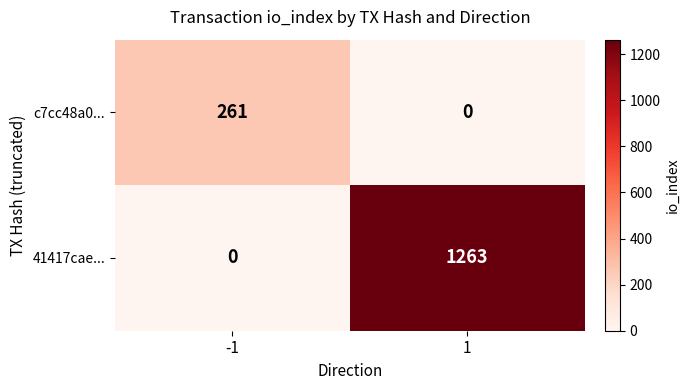

True or false: c7cc48a0... has a value of 174 at -1.

False